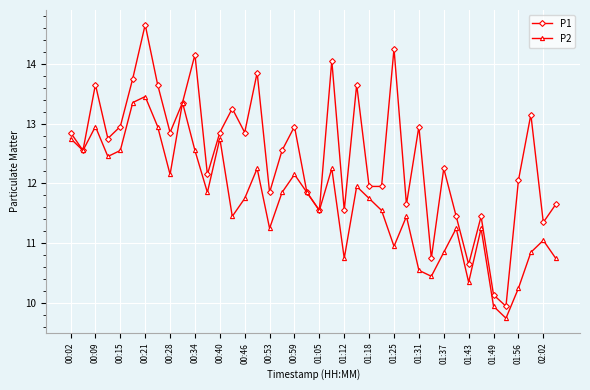

What are all the series names shown in the legend?

P1, P2